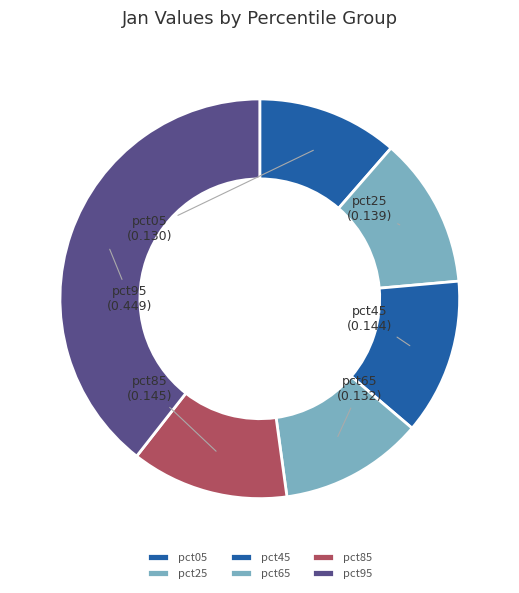

Which slice is the largest?

pct95